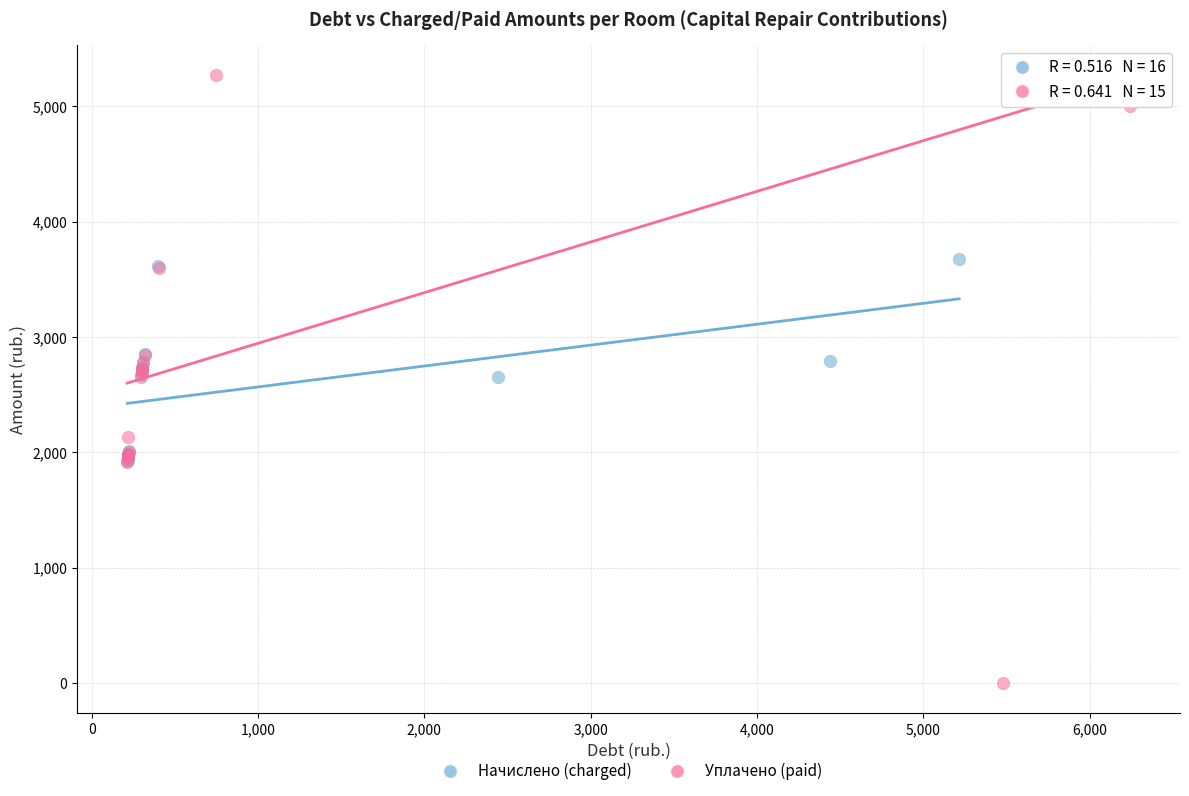

Which series has the widest spread of Y values?

Уплачено (paid)